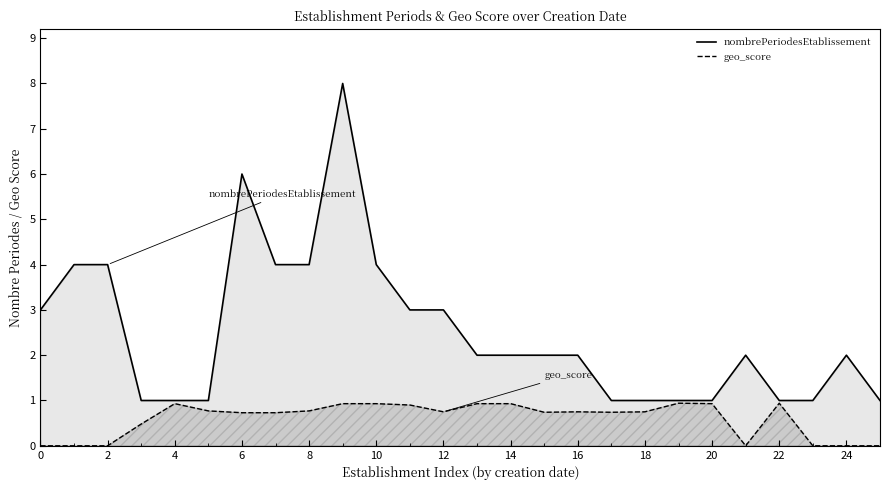

What is the maximum value for nombrePeriodesEtablissement?

8.0